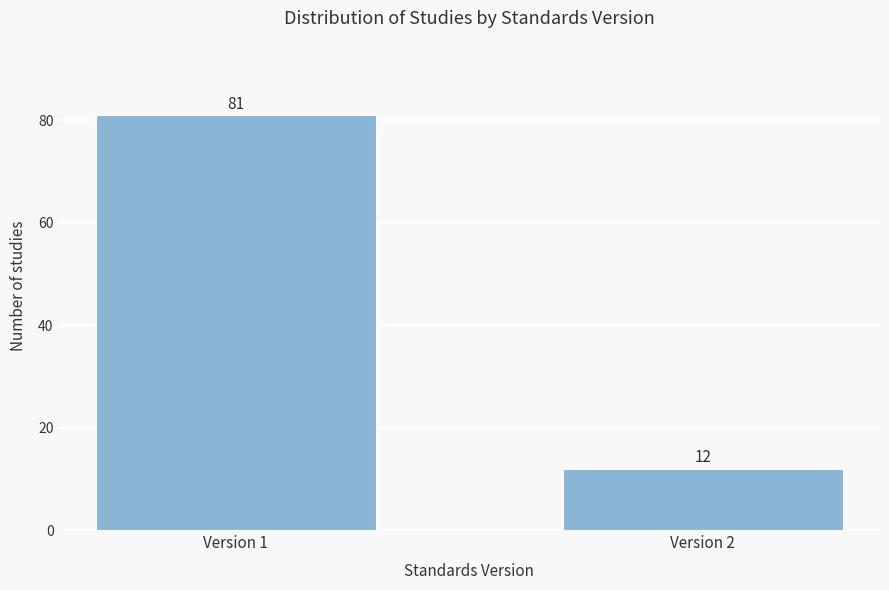

Reading right to left, what are all the values shown in this chart?

Version 2=12	Version 1=81